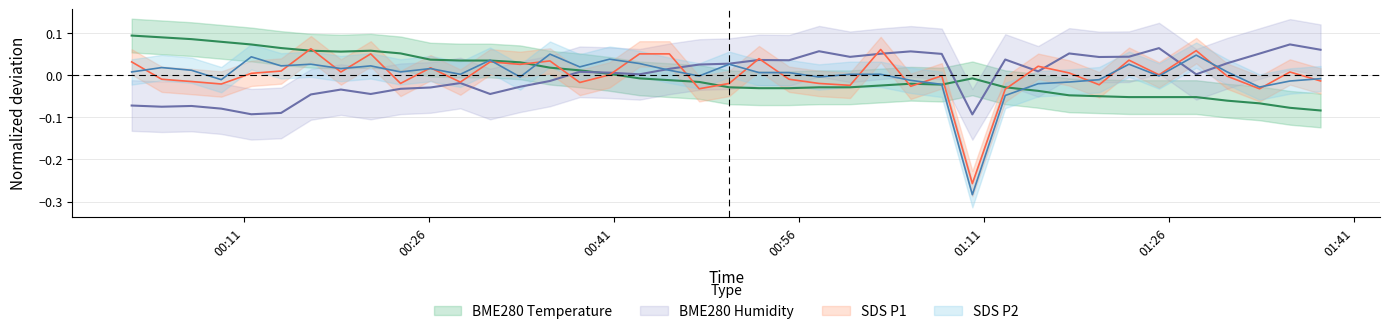

The SDS_P2 series shows 0.0 at 2023/08/22 00:04:21. True or false?

False